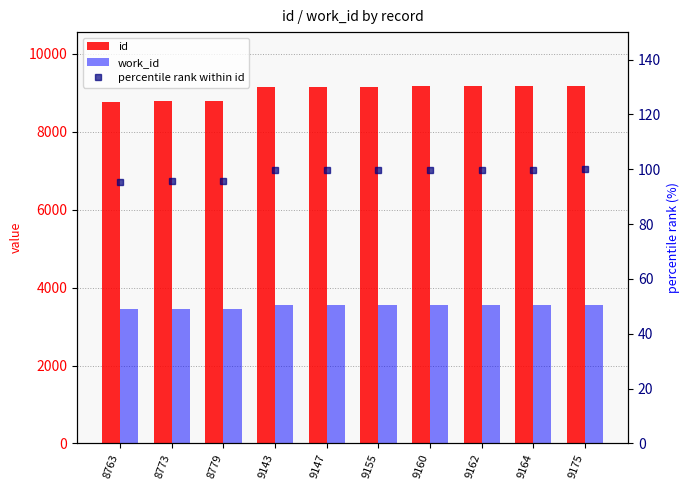

Read the work_id value at 9160.

3548.0